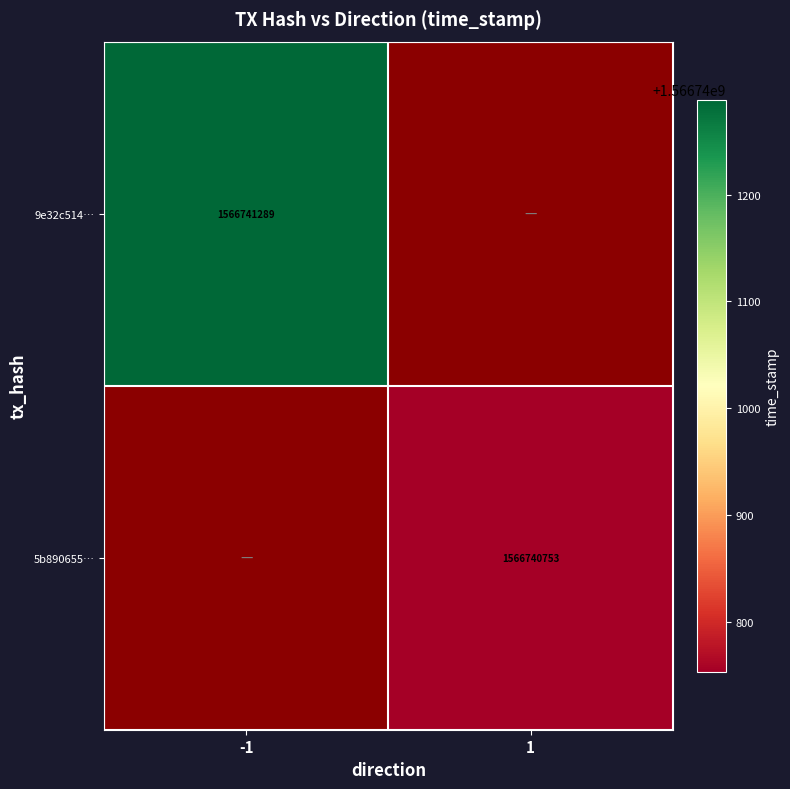

How many data points does each series have?

2